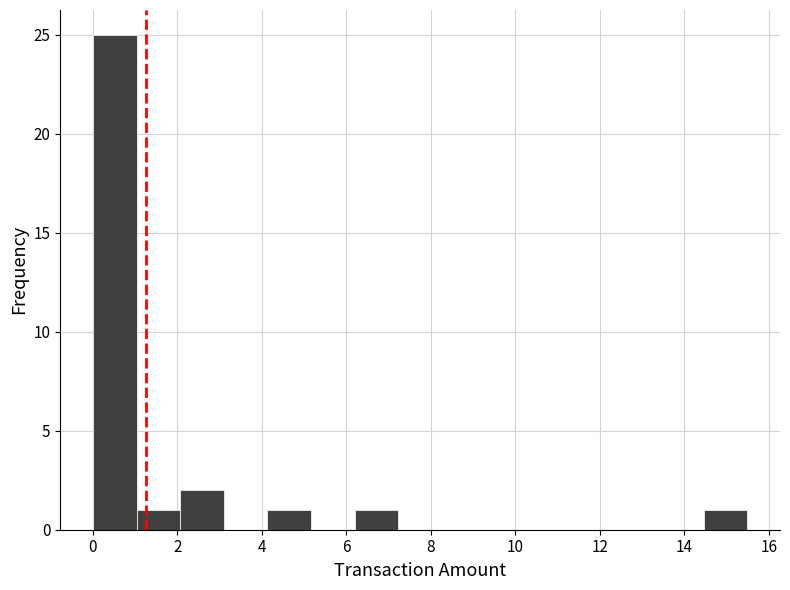

Reading left to right, list every bar in this chart as the range it spans on the x-axis followed by its height. Neither the bar edges nor the heights are printed on the chart, so give them approximately, as read against the axes.

0.0 to 1.0: 25
1.0 to 2.0: 1
2.0 to 3.0: 2
3.0 to 4.2: 0
4.2 to 5.2: 1
5.2 to 6.2: 0
6.2 to 7.2: 1
7.2 to 8.2: 0
8.2 to 9.2: 0
9.2 to 10.4: 0
10.4 to 11.4: 0
11.4 to 12.4: 0
12.4 to 13.4: 0
13.4 to 14.4: 0
14.4 to 15.4: 1